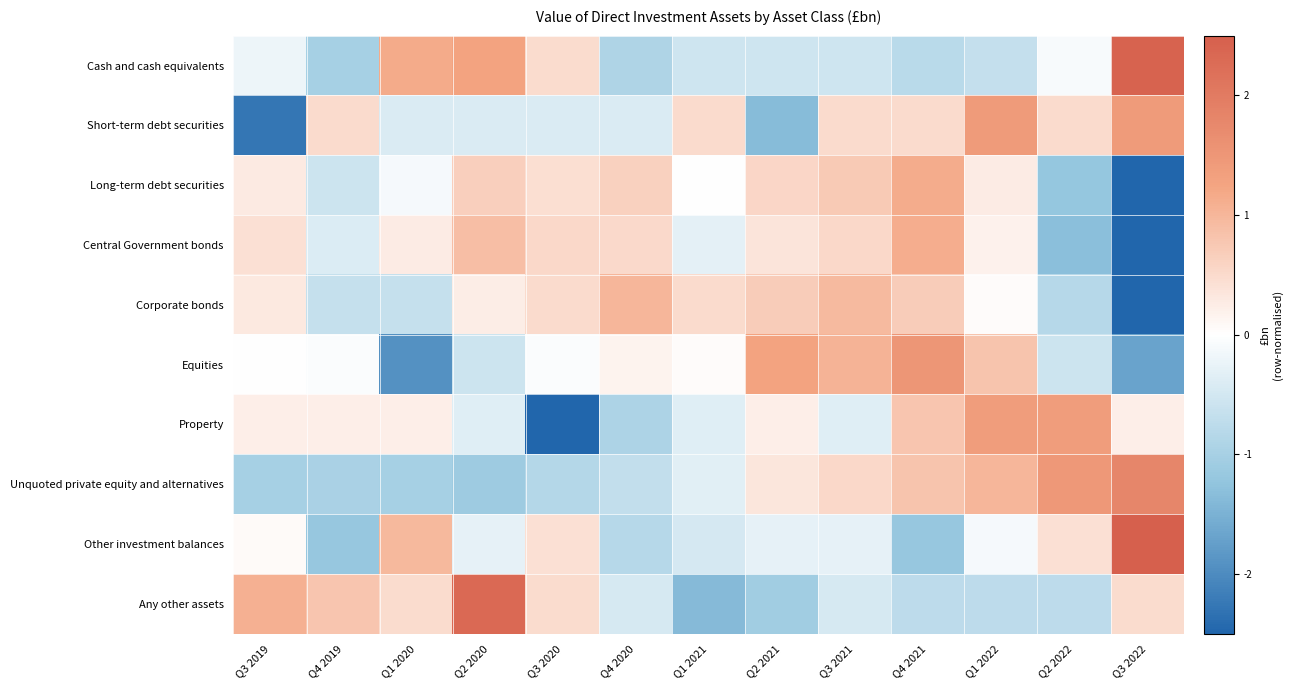

Reading left to right, what are all the values shown in this chart?

Cash and cash equivalents: Q3 2019=-0.2	Q4 2019=-1.0	Q1 2020=1.2	Q2 2020=1.3	Q3 2020=0.5	Q4 2020=-0.9	Q1 2021=-0.6	Q2 2021=-0.6	Q3 2021=-0.6	Q4 2021=-0.8	Q1 2022=-0.7	Q2 2022=-0.1	Q3 2022=2.4
Short-term debt securities: Q3 2019=-2.3	Q4 2019=0.5	Q1 2020=-0.4	Q2 2020=-0.4	Q3 2020=-0.4	Q4 2020=-0.4	Q1 2021=0.5	Q2 2021=-1.4	Q3 2021=0.5	Q4 2021=0.5	Q1 2022=1.4	Q2 2022=0.5	Q3 2022=1.4
Long-term debt securities: Q3 2019=0.3	Q4 2019=-0.6	Q1 2020=-0.1	Q2 2020=0.7	Q3 2020=0.4	Q4 2020=0.6	Q1 2021=-0.0	Q2 2021=0.6	Q3 2021=0.7	Q4 2021=1.1	Q1 2022=0.3	Q2 2022=-1.2	Q3 2022=-2.8
Central Government bonds: Q3 2019=0.4	Q4 2019=-0.4	Q1 2020=0.3	Q2 2020=0.9	Q3 2020=0.5	Q4 2020=0.5	Q1 2021=-0.3	Q2 2021=0.4	Q3 2021=0.5	Q4 2021=1.1	Q1 2022=0.2	Q2 2022=-1.3	Q3 2022=-2.8
Corporate bonds: Q3 2019=0.3	Q4 2019=-0.6	Q1 2020=-0.6	Q2 2020=0.2	Q3 2020=0.5	Q4 2020=1.0	Q1 2021=0.5	Q2 2021=0.7	Q3 2021=0.9	Q4 2021=0.7	Q1 2022=0.1	Q2 2022=-0.8	Q3 2022=-2.8
Equities: Q3 2019=0.0	Q4 2019=-0.1	Q1 2020=-1.9	Q2 2020=-0.6	Q3 2020=-0.1	Q4 2020=0.2	Q1 2021=0.1	Q2 2021=1.3	Q3 2021=1.0	Q4 2021=1.5	Q1 2022=0.8	Q2 2022=-0.6	Q3 2022=-1.7
Property: Q3 2019=0.2	Q4 2019=0.2	Q1 2020=0.2	Q2 2020=-0.4	Q3 2020=-2.7	Q4 2020=-0.9	Q1 2021=-0.4	Q2 2021=0.2	Q3 2021=-0.4	Q4 2021=0.8	Q1 2022=1.4	Q2 2022=1.4	Q3 2022=0.2
Unquoted private equity and alternatives: Q3 2019=-1.0	Q4 2019=-1.0	Q1 2020=-1.0	Q2 2020=-1.1	Q3 2020=-0.9	Q4 2020=-0.7	Q1 2021=-0.3	Q2 2021=0.3	Q3 2021=0.5	Q4 2021=0.8	Q1 2022=1.0	Q2 2022=1.5	Q3 2022=1.8
Other investment balances: Q3 2019=0.1	Q4 2019=-1.2	Q1 2020=1.0	Q2 2020=-0.3	Q3 2020=0.4	Q4 2020=-0.8	Q1 2021=-0.5	Q2 2021=-0.3	Q3 2021=-0.3	Q4 2021=-1.2	Q1 2022=-0.1	Q2 2022=0.4	Q3 2022=2.8
Any other assets: Q3 2019=1.1	Q4 2019=0.8	Q1 2020=0.5	Q2 2020=2.3	Q3 2020=0.5	Q4 2020=-0.4	Q1 2021=-1.4	Q2 2021=-1.1	Q3 2021=-0.4	Q4 2021=-0.8	Q1 2022=-0.8	Q2 2022=-0.8	Q3 2022=0.5